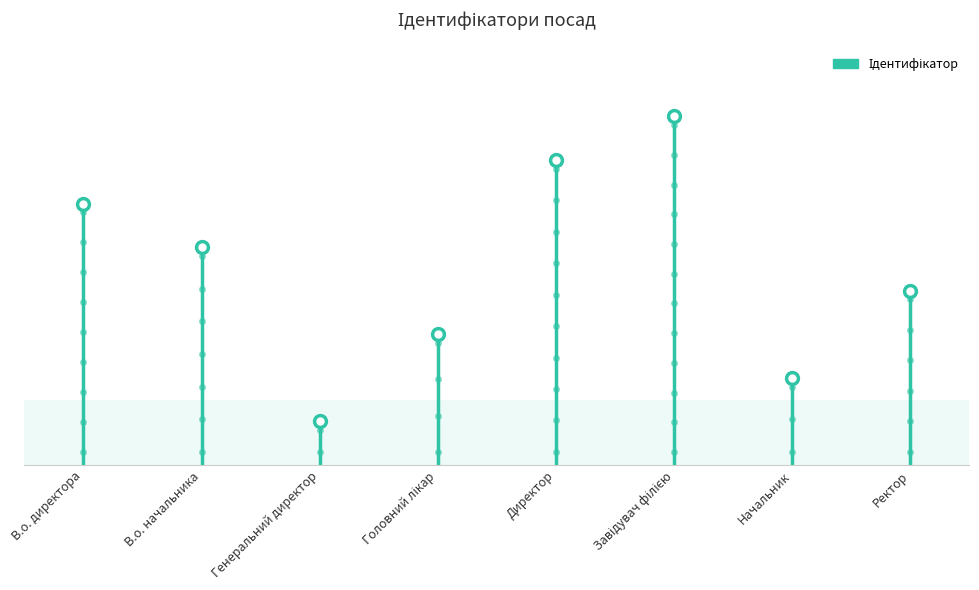

What is the difference between the values at Ректор and В.о. начальника?

1